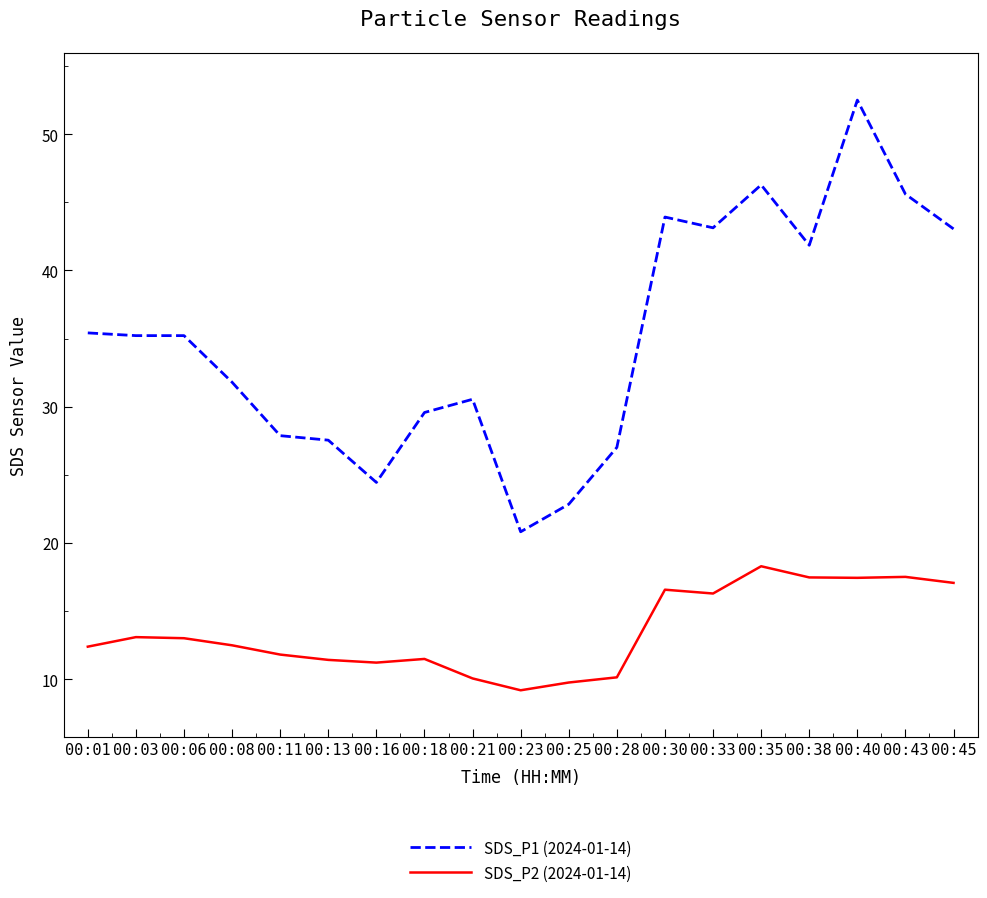

The value of SDS_P1 (2024-01-14) at 00:08 is 31.8. True or false?

True